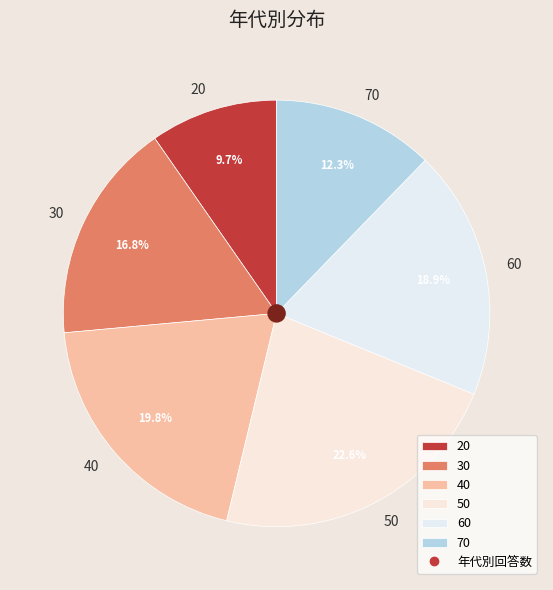

Which category has the smallest portion of the pie?

20